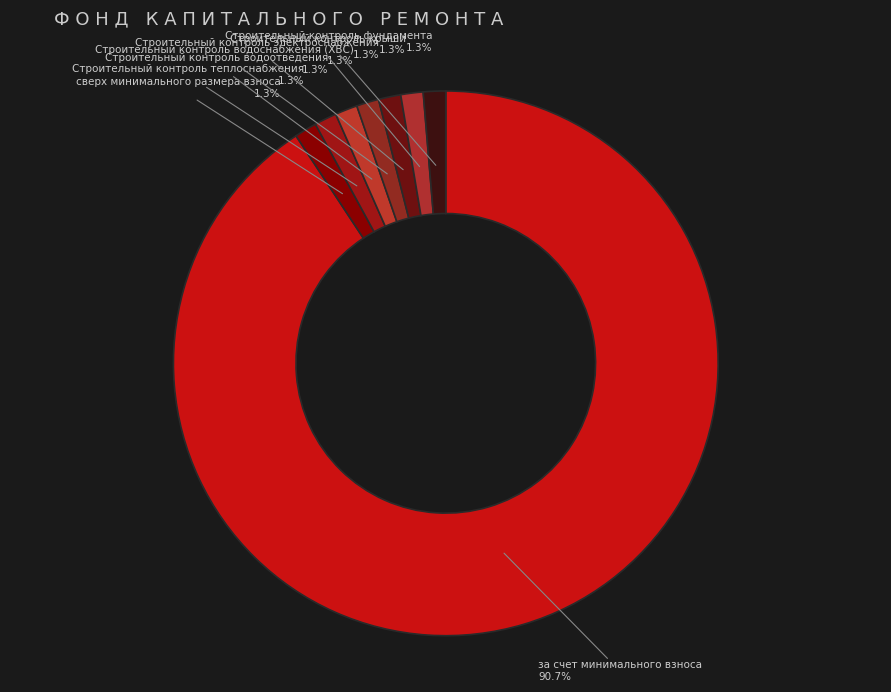

Between за счет минимального взноса and Строительный контроль теплоснабжения, which is larger?

за счет минимального взноса